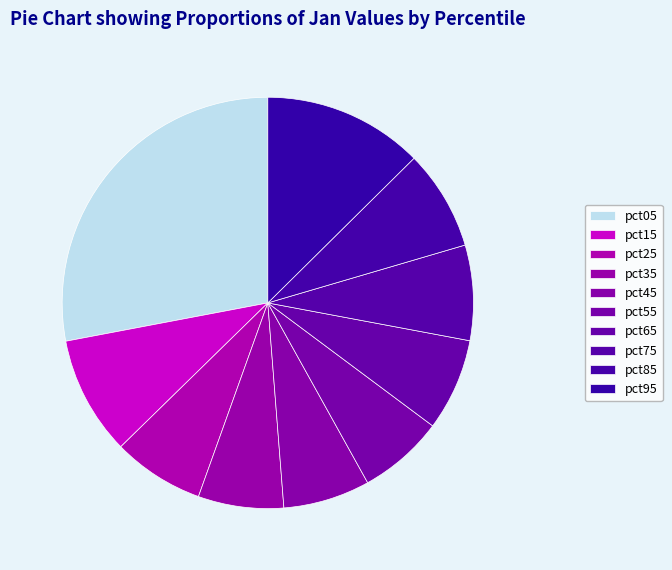

Does pct25 represent more than half of the total?

No